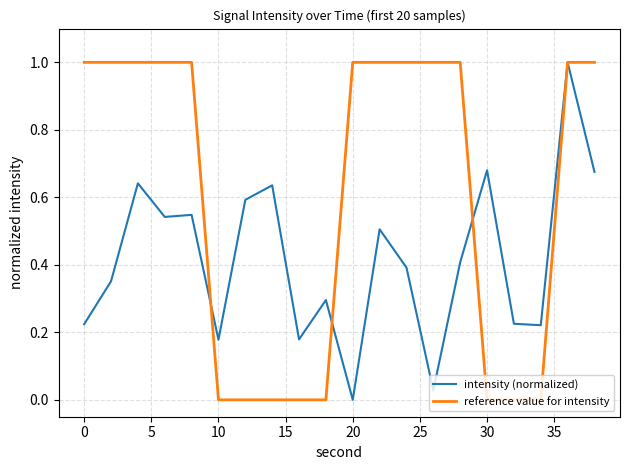

Rank the series by their average value, from highest to lowest.

reference value for intensity, intensity (normalized)